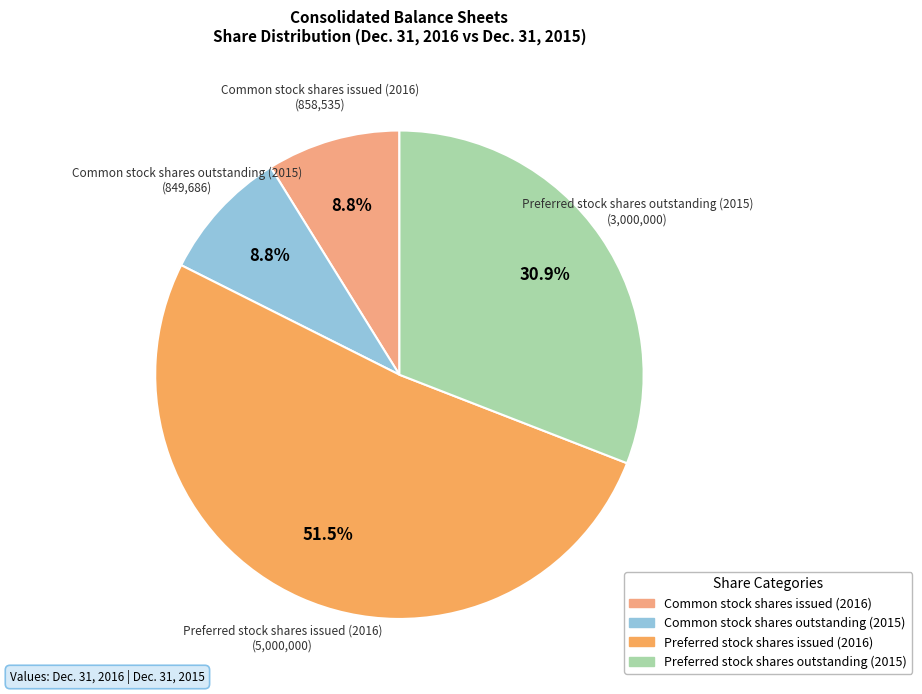

Which category has the biggest portion of the pie?

Preferred stock shares issued (2016)